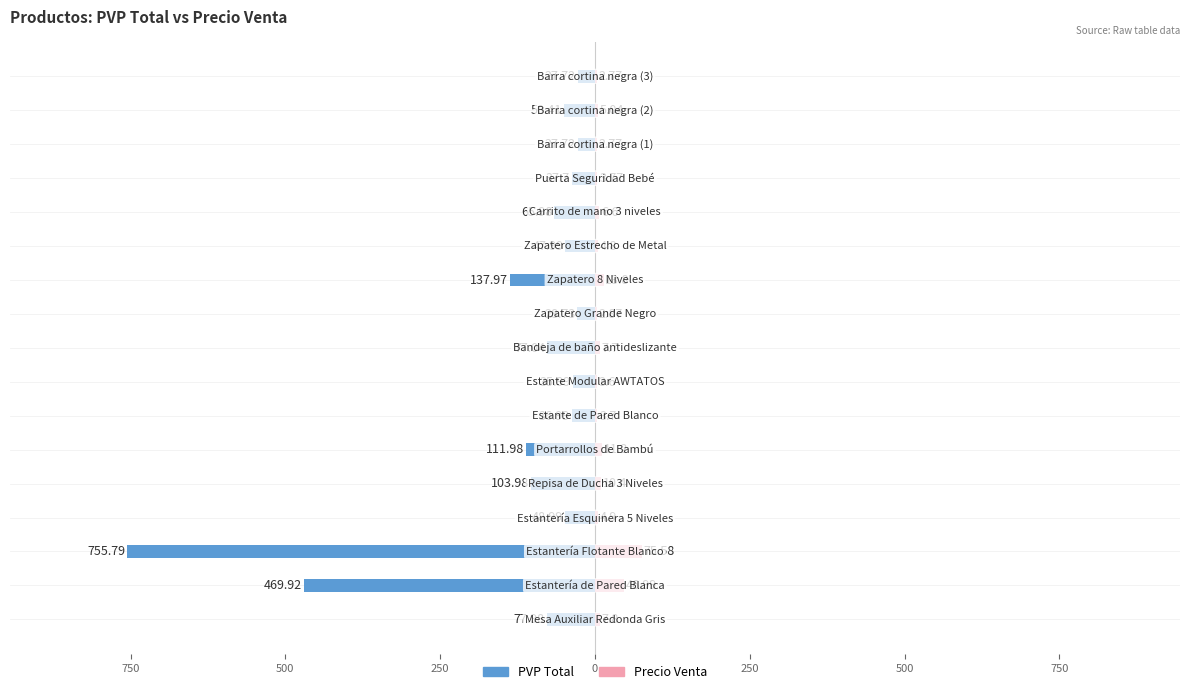

What is the difference between the highest and lowest values at 250?

53.9